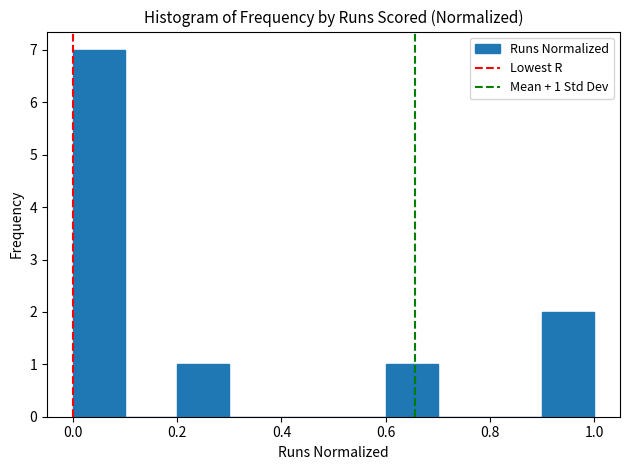

Over which range of the x-axis is the bar tallest?

0.0 to 0.1